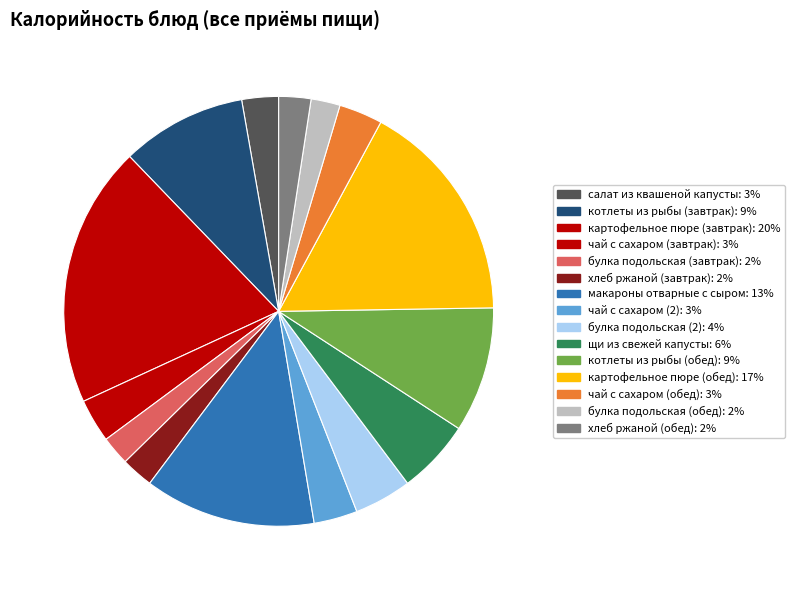

What is the change in value from салат из квашеной капусты to картофельное пюре (завтрак)?

+294